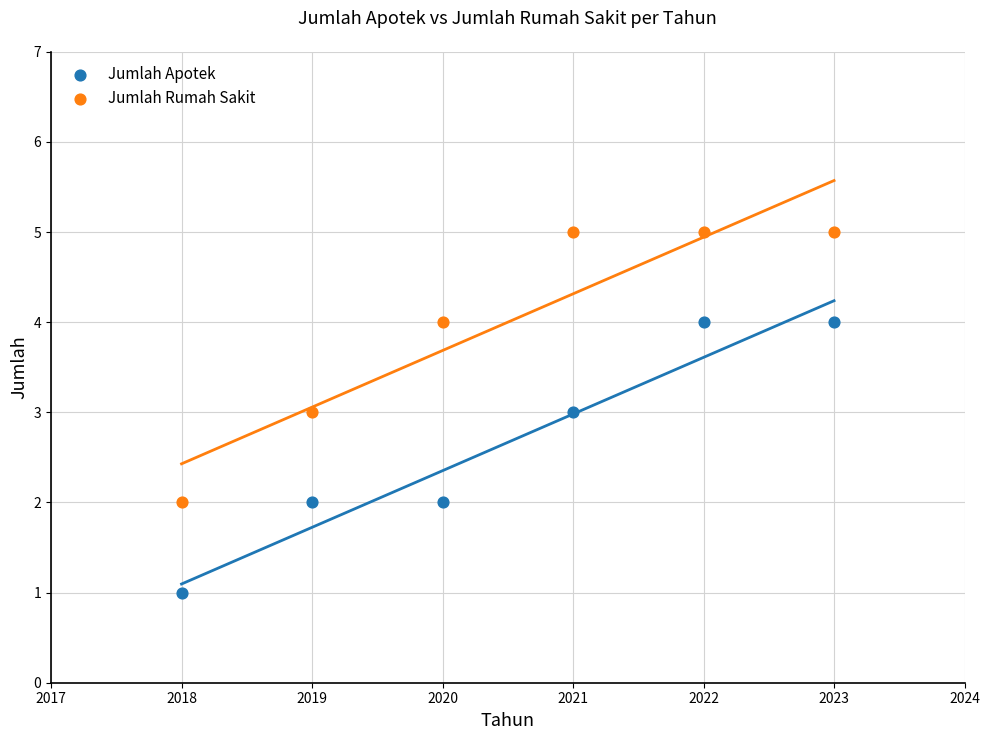

What are all the series names shown in the legend?

Jumlah Apotek, Jumlah Rumah Sakit